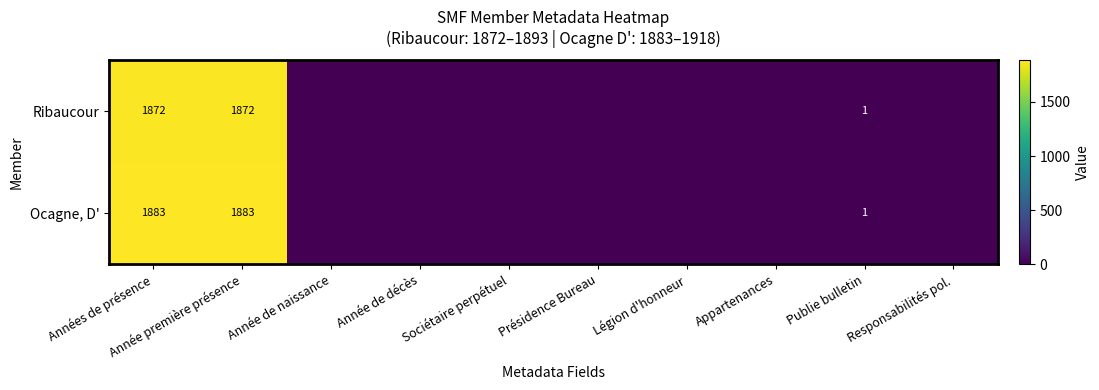

Count the number of data series in this chart.

2